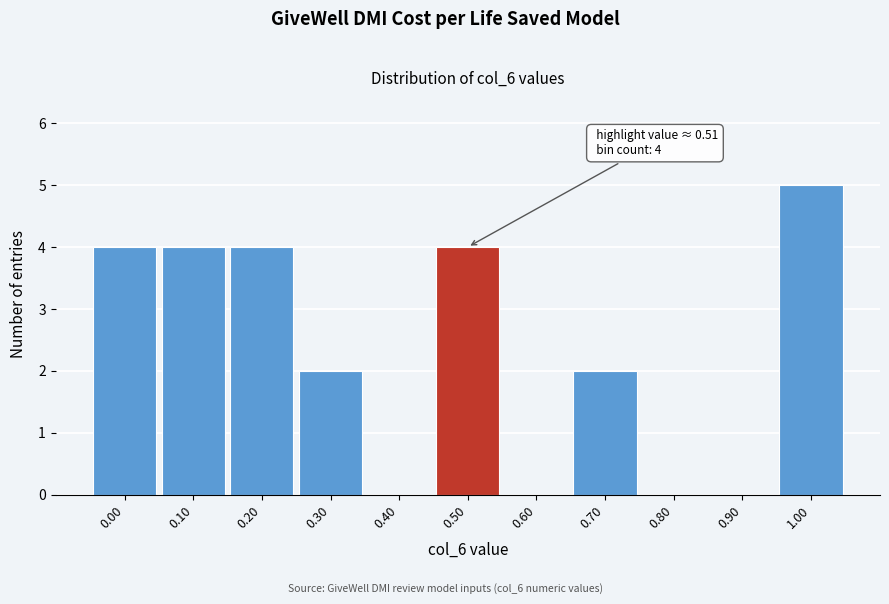

Reading left to right, transcribe all the data shown in this chart.

0.00=4	0.10=4	0.20=4	0.30=2	0.40=0	0.50=4	0.60=0	0.70=2	0.80=0	0.90=0	1.00=5